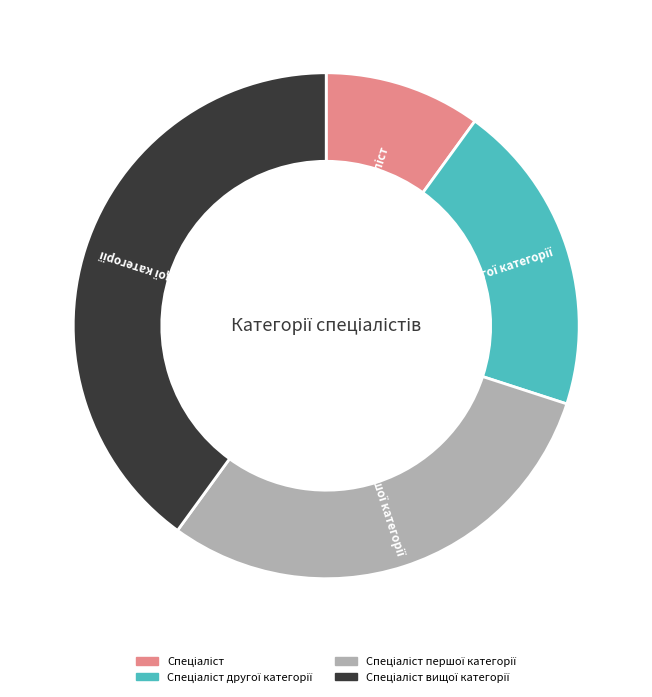

Is there any slice that represents more than half of the pie?

No